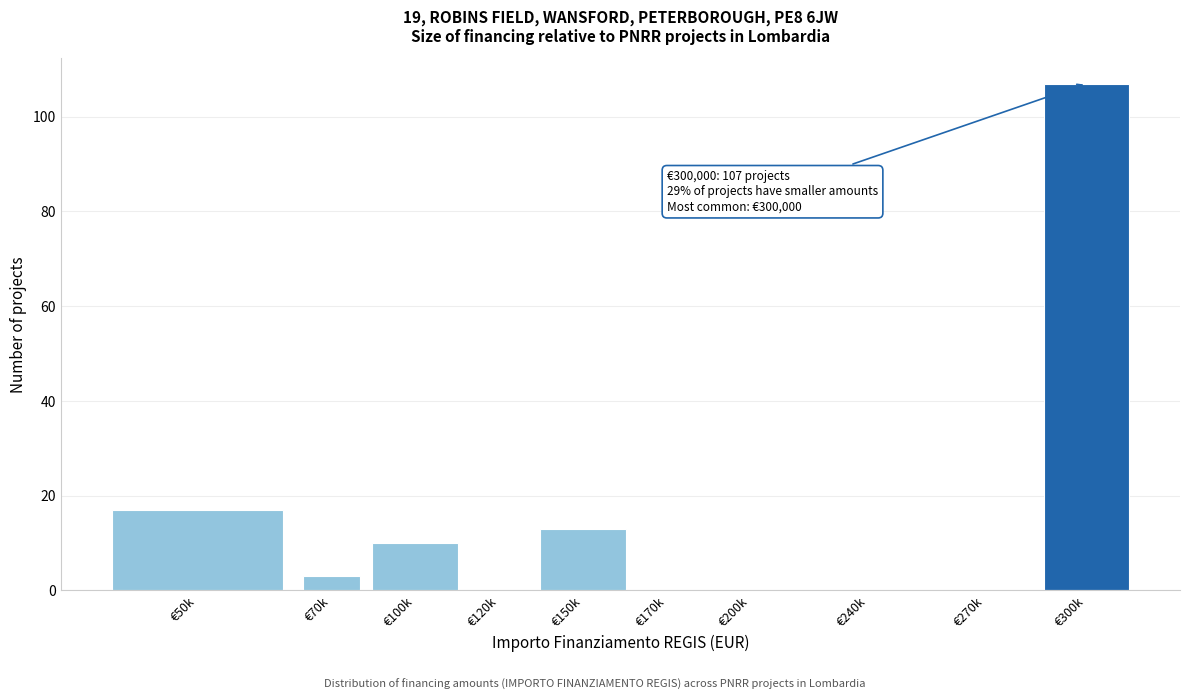

Reading left to right, extract all data points from this chart.

€50k=17	€70k=3	€100k=10	€120k=0	€150k=13	€170k=0	€200k=0	€240k=0	€270k=0	€300k=107